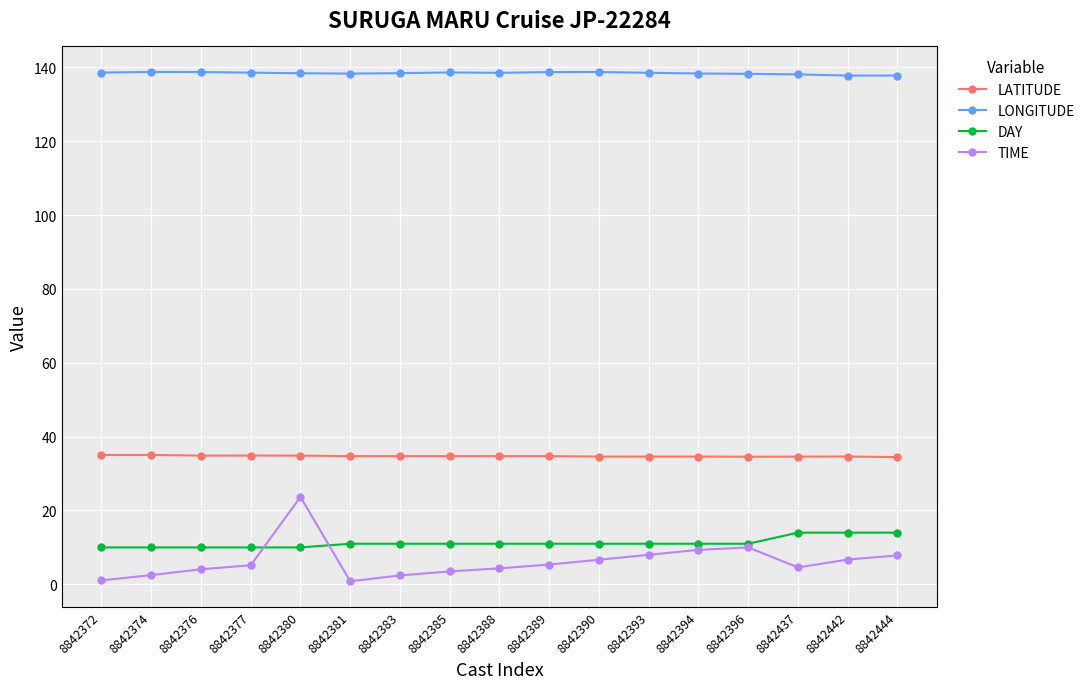

Which series has the largest total across all categories?

LONGITUDE